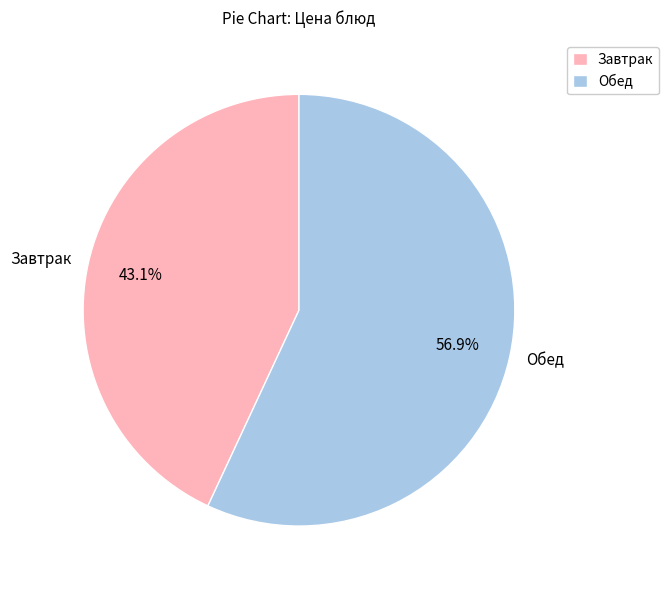

How much of the chart is everything except Обед?

43.1%